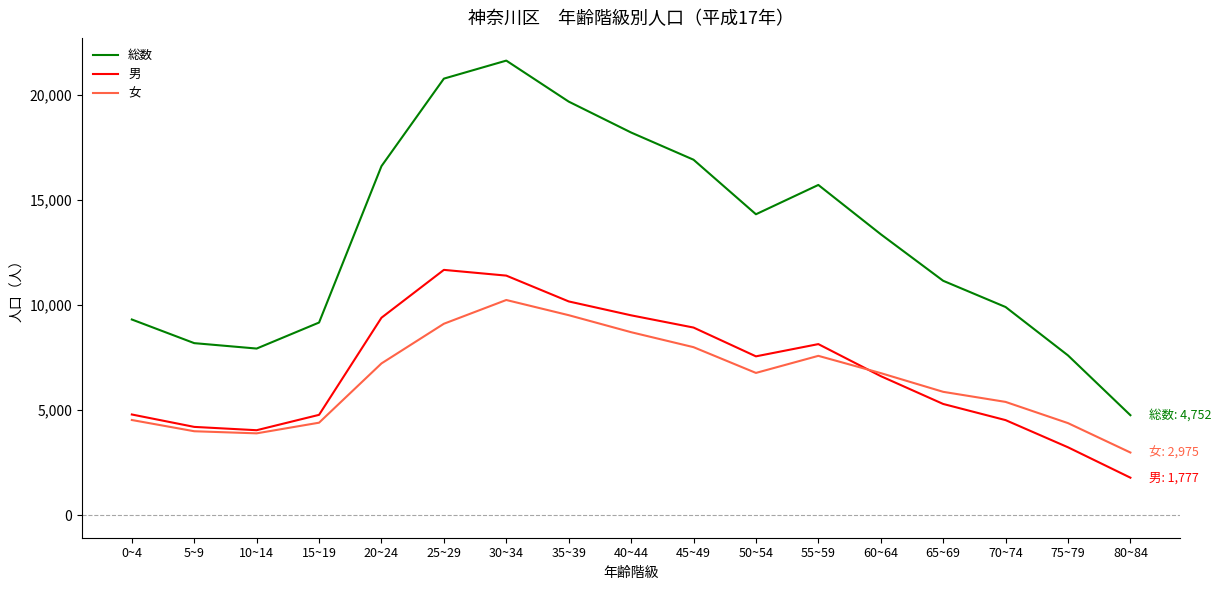

What is the total value across all series at 25~29?

41554